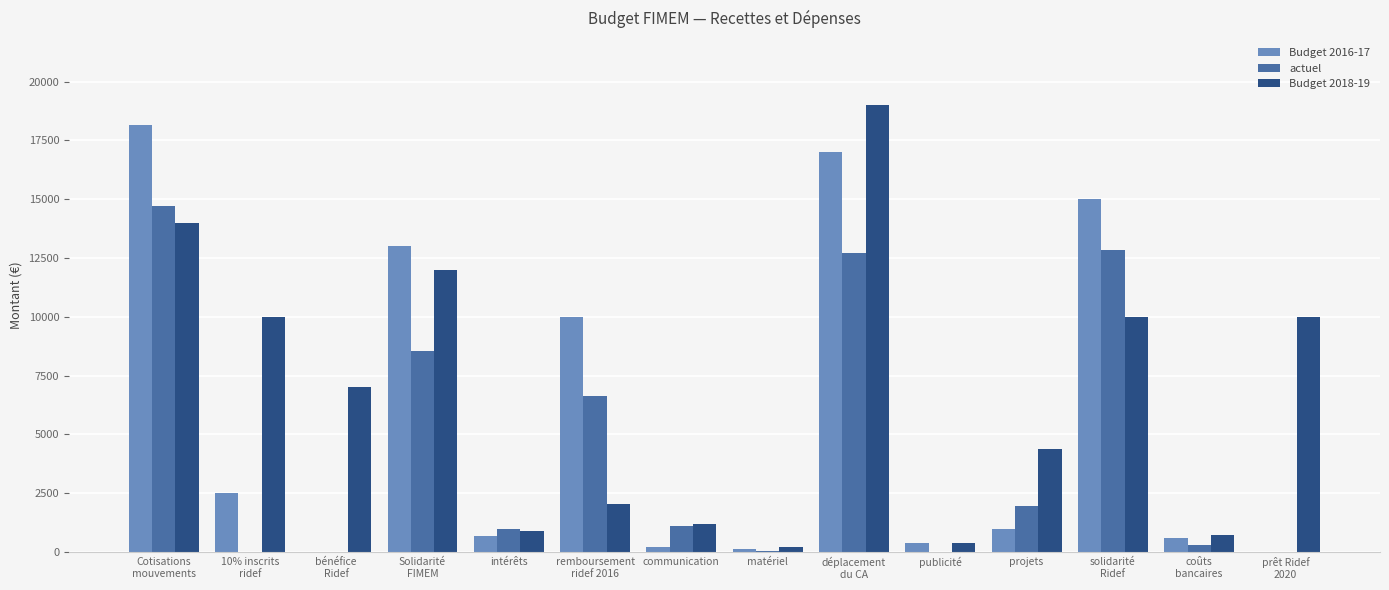

What is the sum of all actuel values?

59829.4